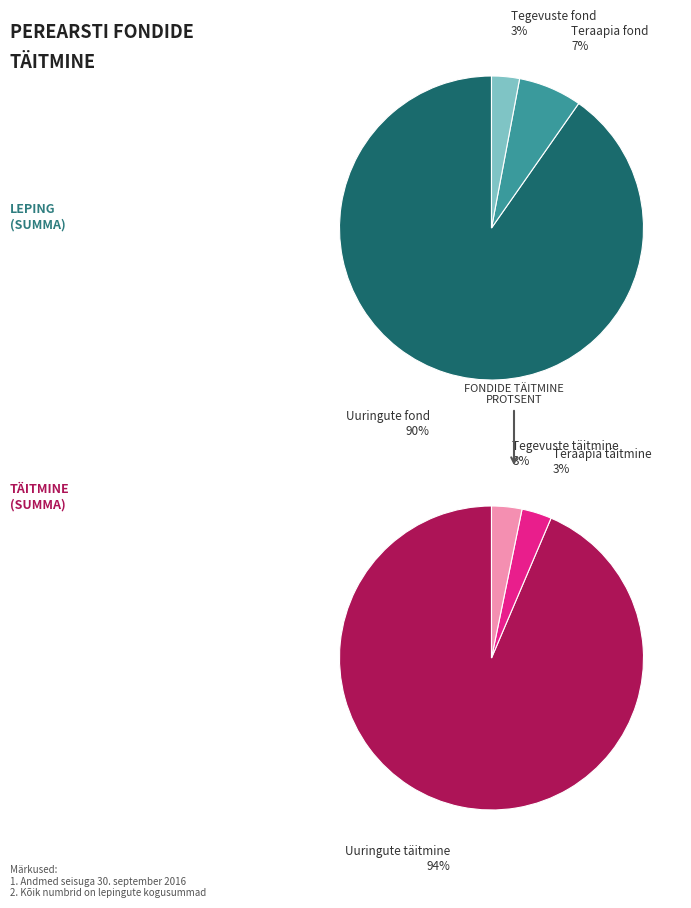

True or false: Kadrioru Perearstikeskus accounts for 1% of the total.

False